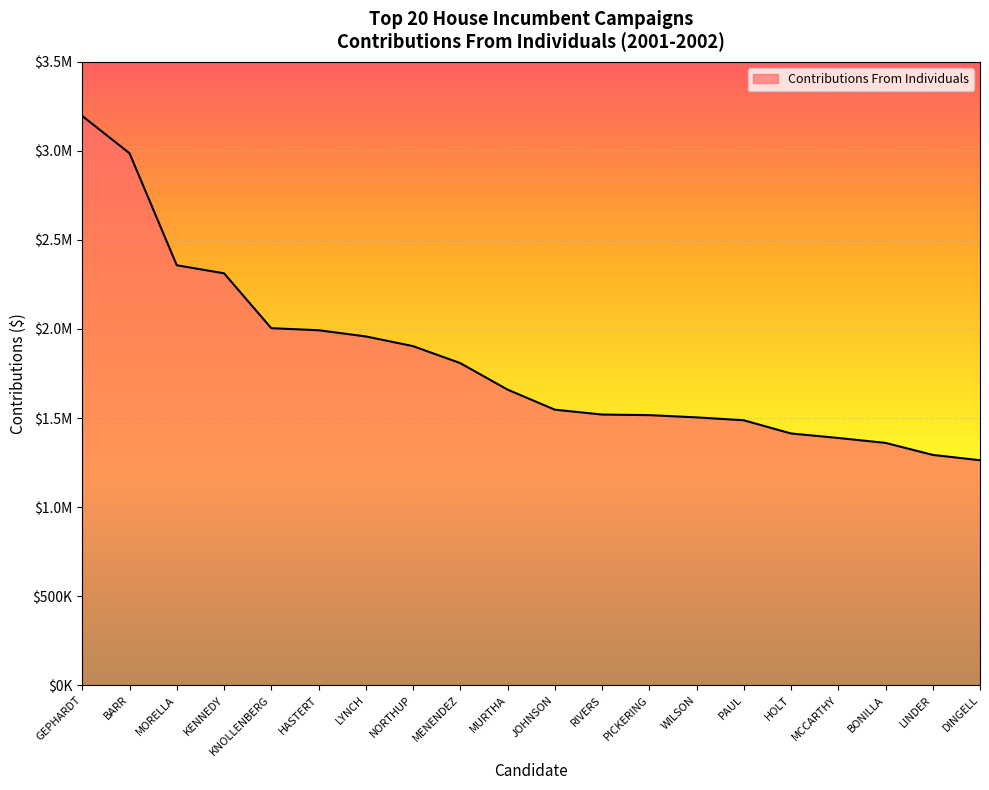

Reading left to right, transcribe all the data shown in this chart.

GEPHARDT=3196241.4	BARR=2986885.1	MORELLA=2357946.4	KENNEDY=2312745.9	KNOLLENBERG=2004531.0	HASTERT=1993017.7	LYNCH=1958288.0	NORTHUP=1903720.3	MENENDEZ=1808325.5	MURTHA=1659772.6	JOHNSON=1546990.0	RIVERS=1519573.3	PICKERING=1516228.4	WILSON=1503696.1	PAUL=1487329.3	HOLT=1413316.8	MCCARTHY=1388015.3	BONILLA=1360444.1	LINDER=1292918.8	DINGELL=1263054.2